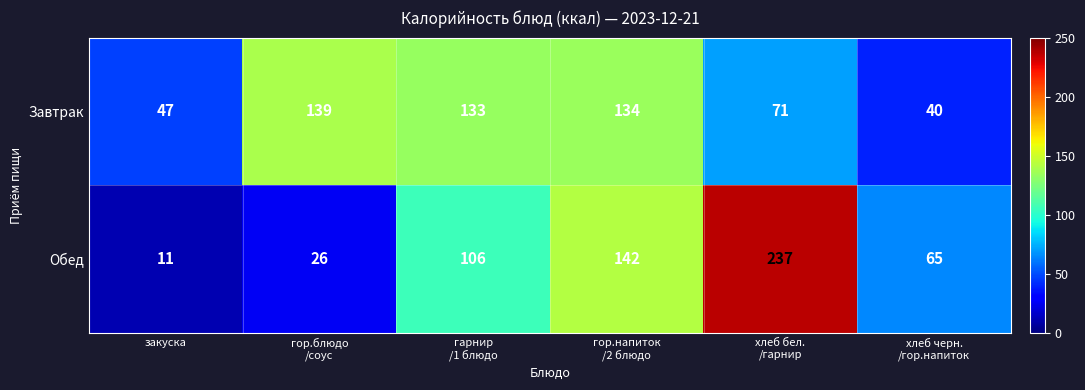

True or false: Завтрак has a value of 23 at закуска.

False